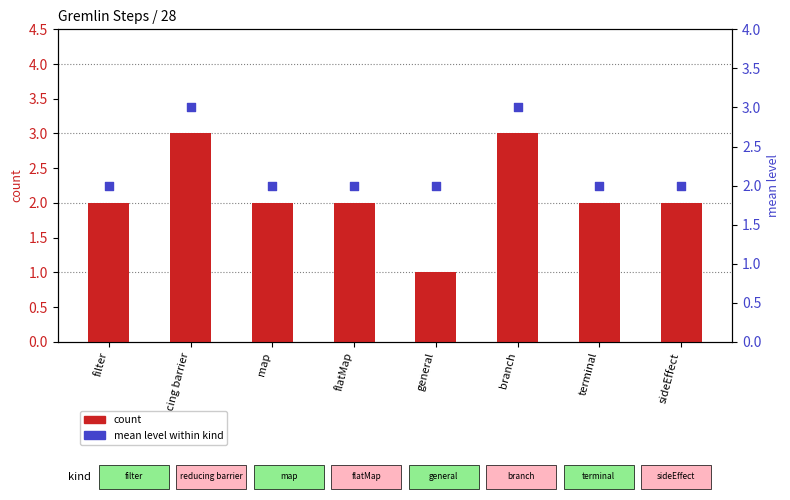

At which category is the sum across all series the highest?

reducing barrier